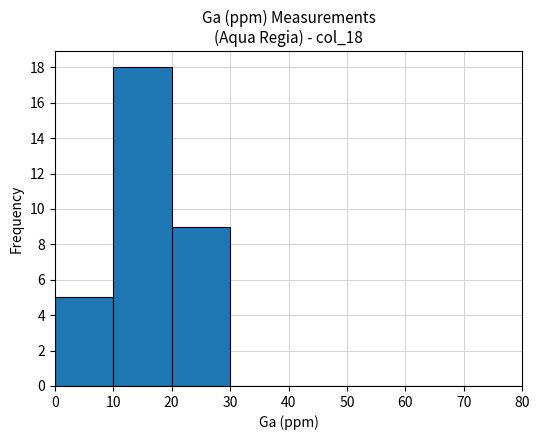

What is the height of the bar covering 20 to 30 on the x-axis? The values are not printed on the chart, so give them approximately, as read against the axis.

9